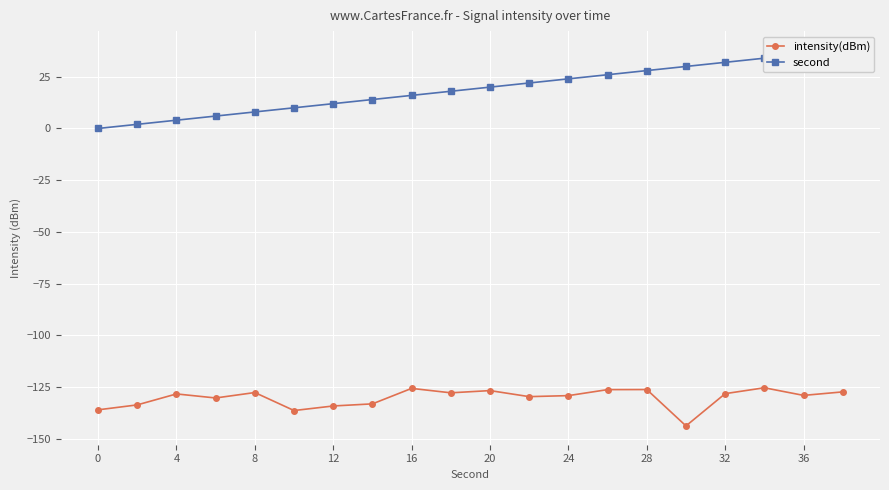

True or false: intensity(dBm) and second intersect in this chart.

False